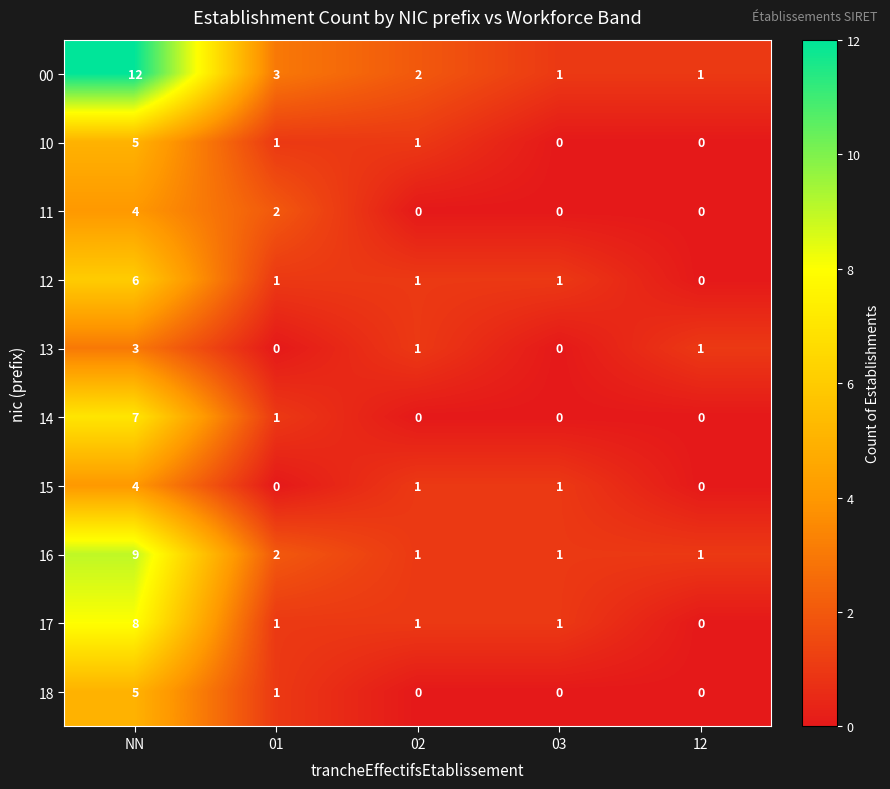

What is the total value across all series at NN?

63